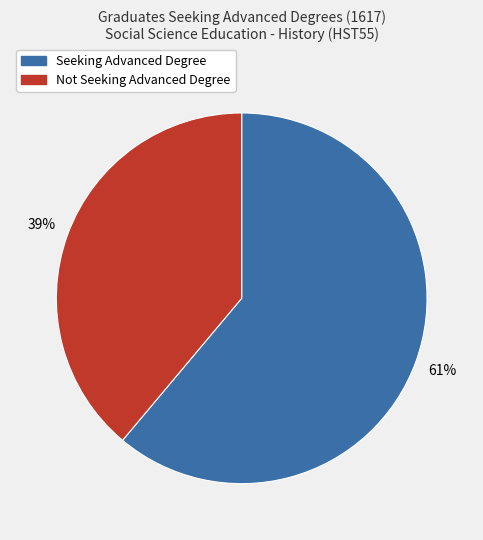

How many segments does this pie chart have?

2